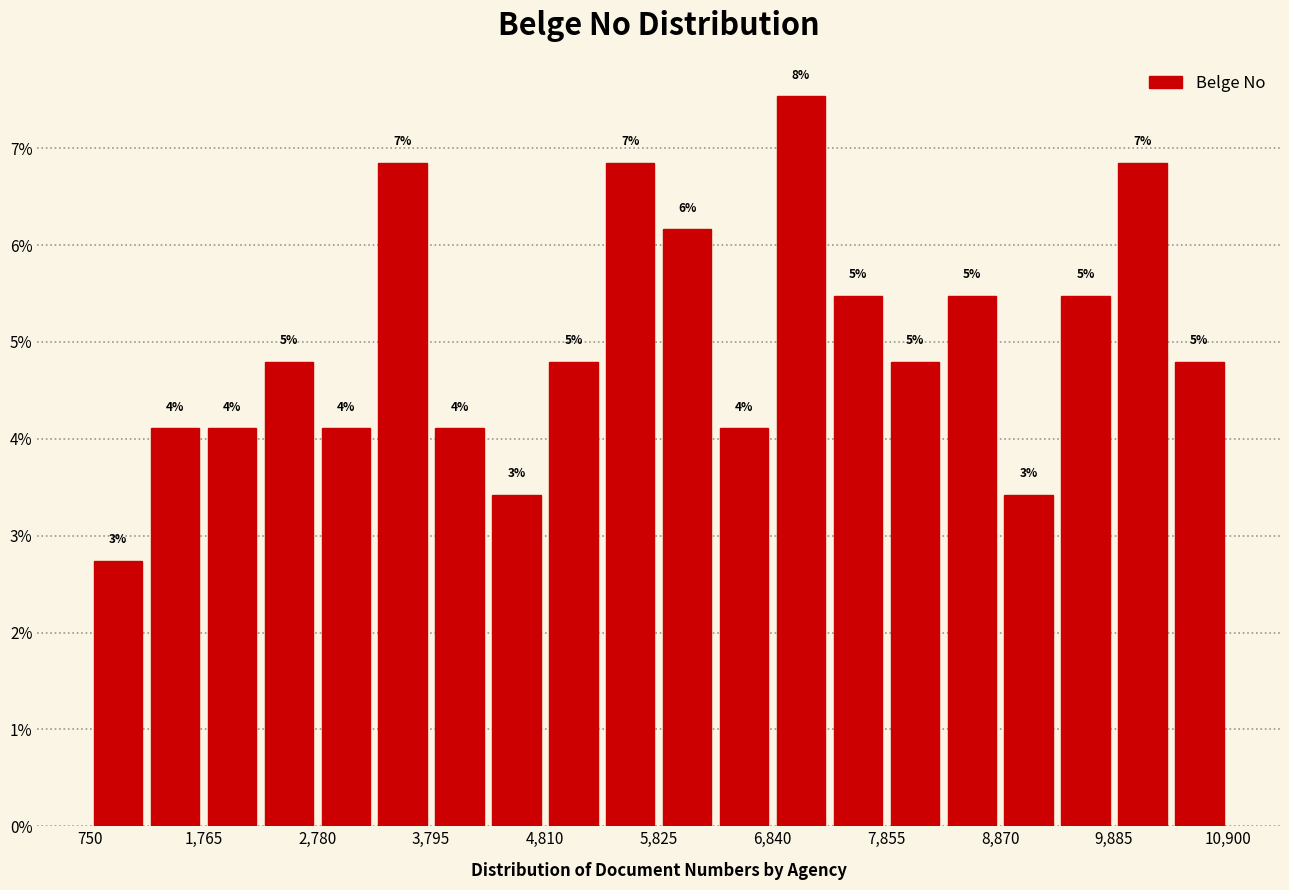

Around what value on the x-axis is the tallest bar? Give the approximate position of its centre, as read against the axis.

7000